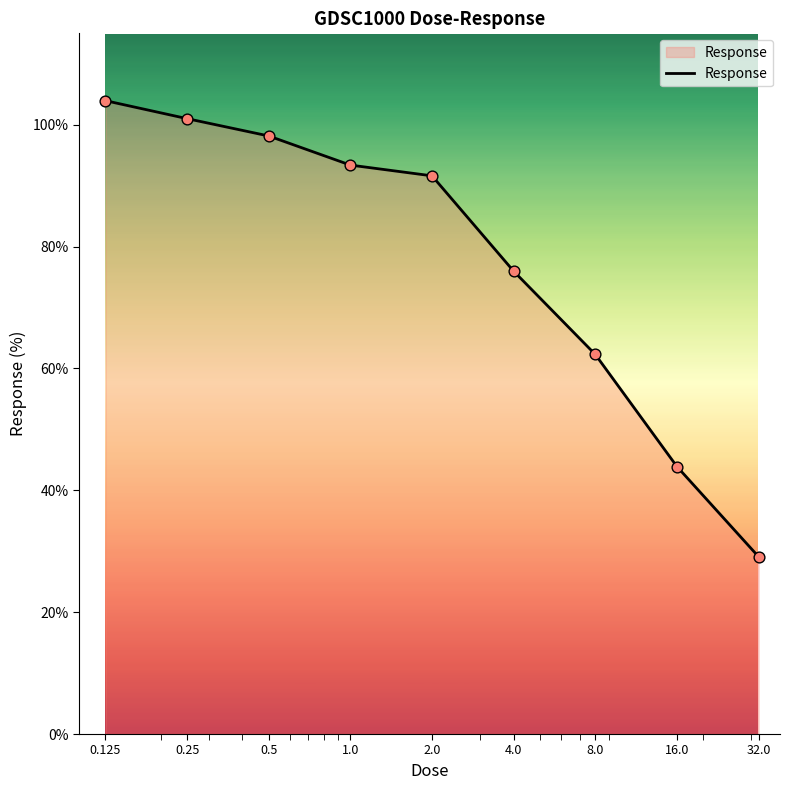

What is the difference between the maximum and minimum values?

74.8